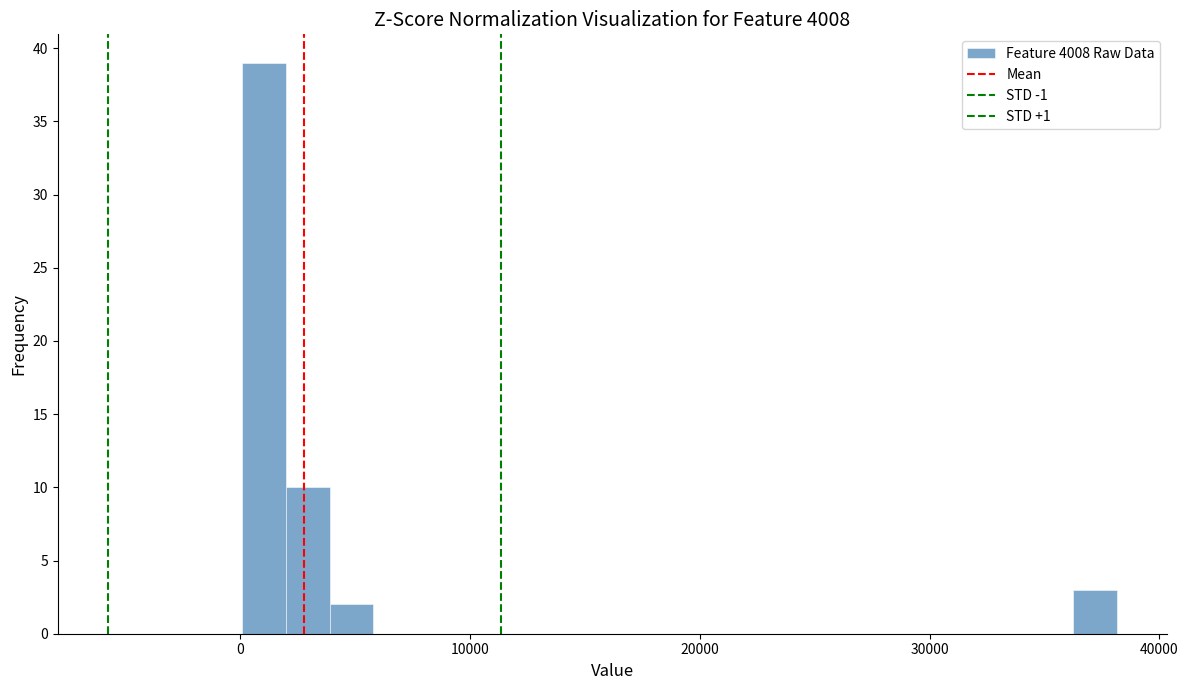

Around what value on the x-axis is the tallest bar? Give the approximate position of its centre, as read against the axis.

1000